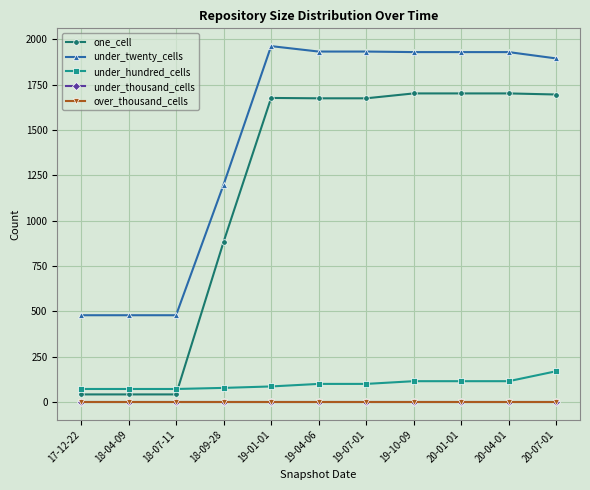

Does the chart have visible grid lines?

Yes